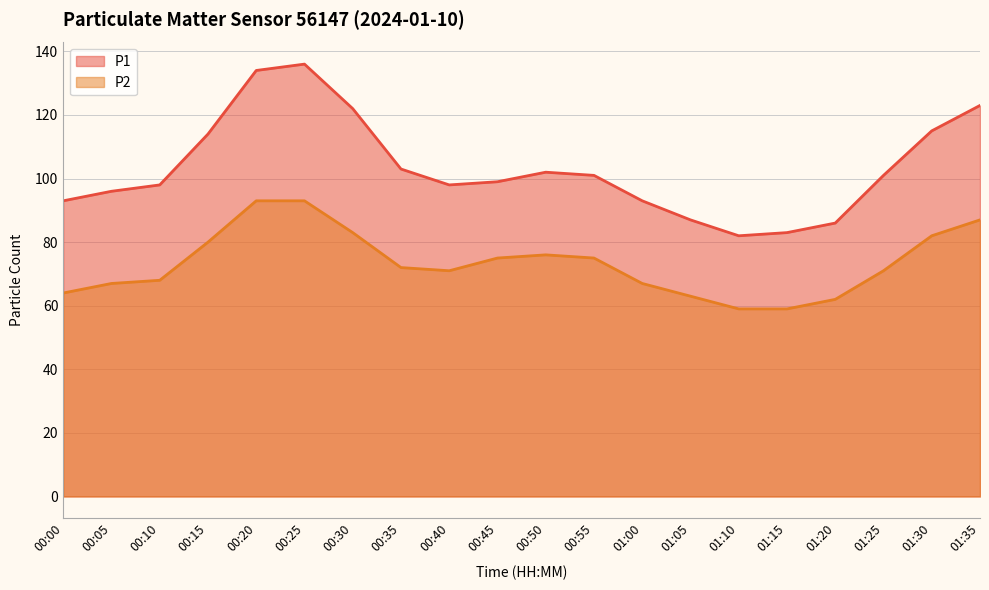

What is the minimum value for P2?

59